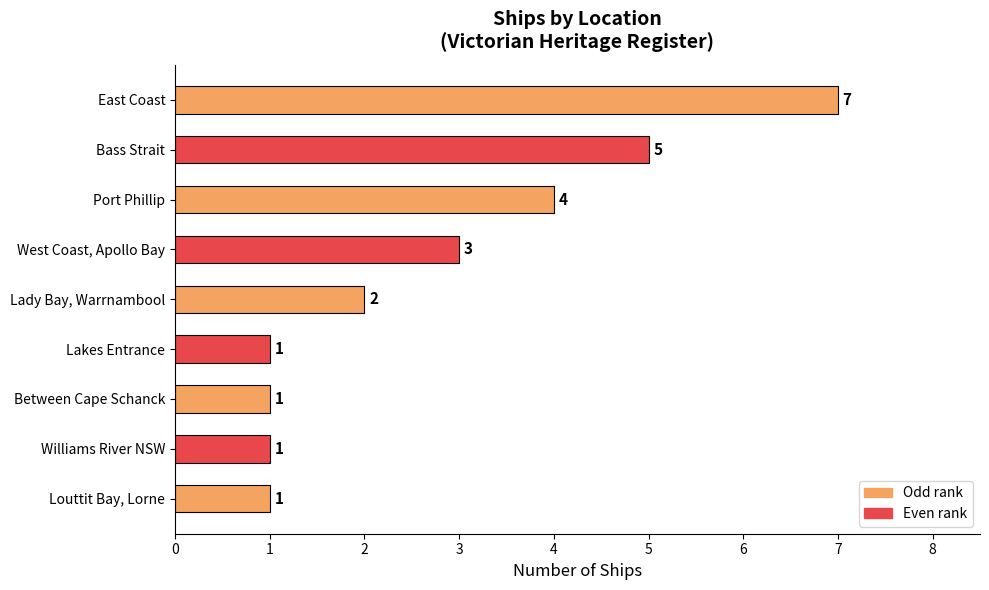

Is it true that the value at Port Phillip is 7?

False